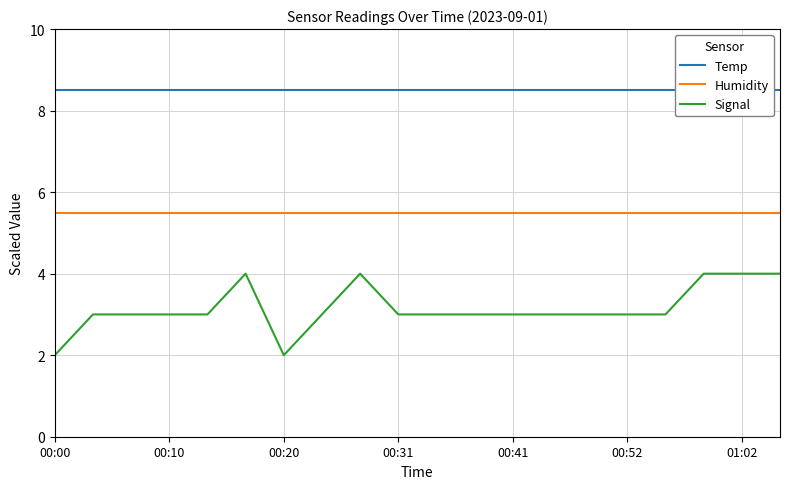

Count the Signal values in the range 3 to 4.

18